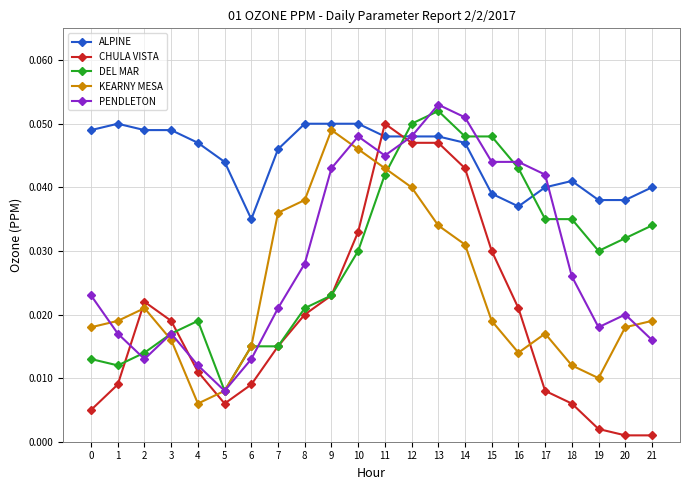

Which series has the largest total across all categories?

ALPINE